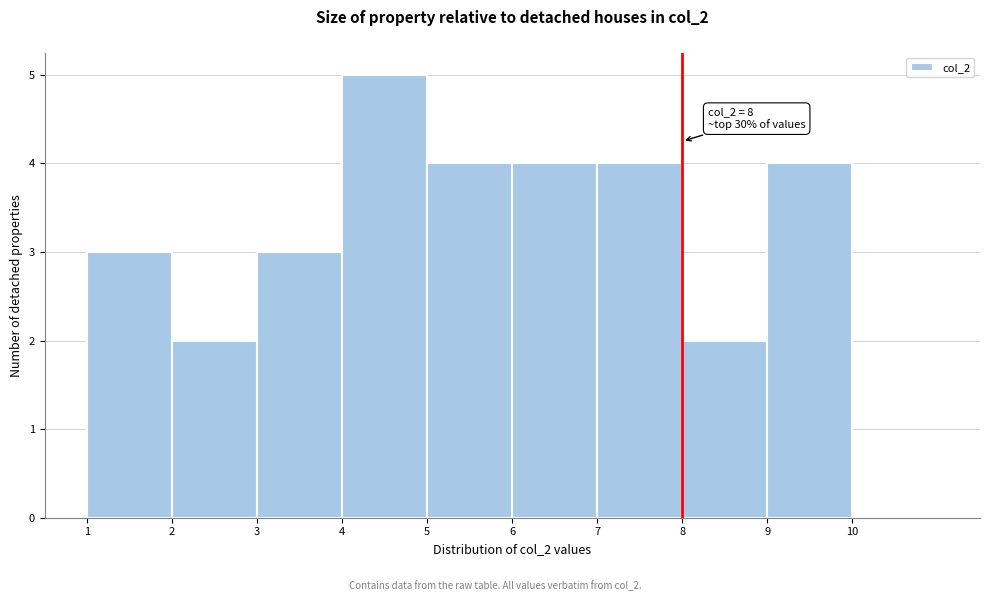

Over which range of the x-axis is the bar tallest?

4 to 5